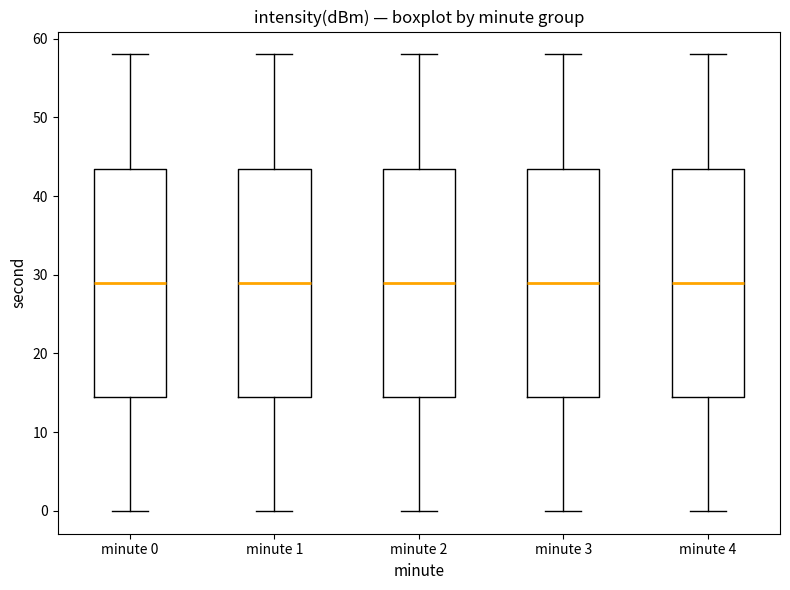

Where is the lower edge of the box for minute 1 on the y-axis? The values are not printed on the chart, so give them approximately, as read against the axis.

15